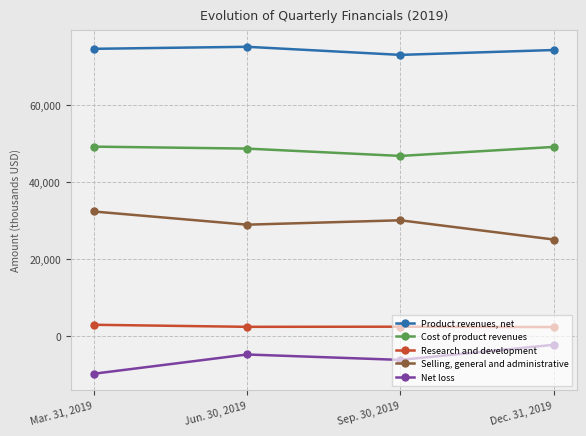

Is it true that Product revenues, net equals 74516 at Mar. 31, 2019?

True